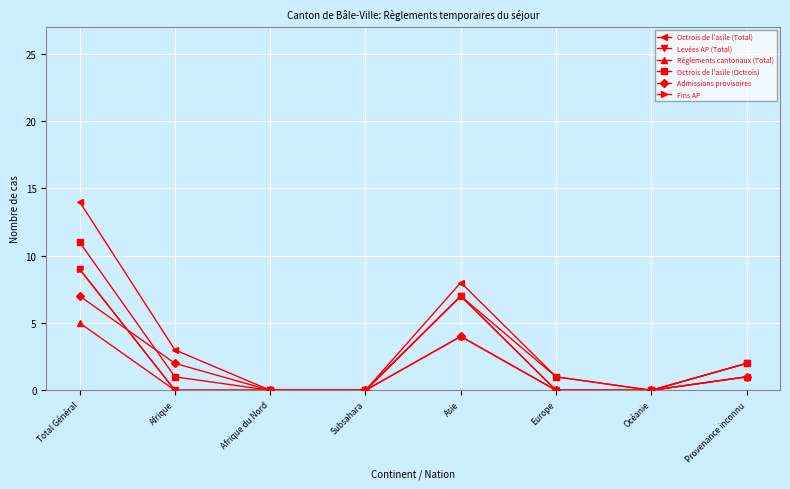

Does the chart have visible grid lines?

Yes